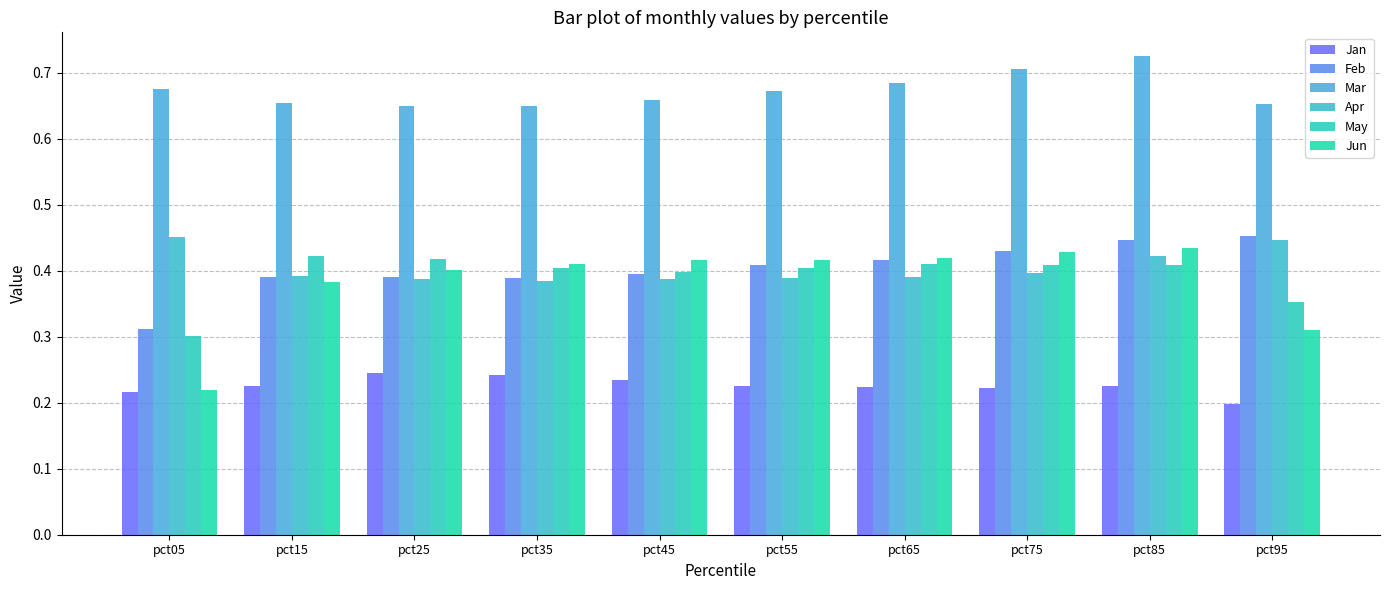

What is the maximum value shown in the chart?

0.7